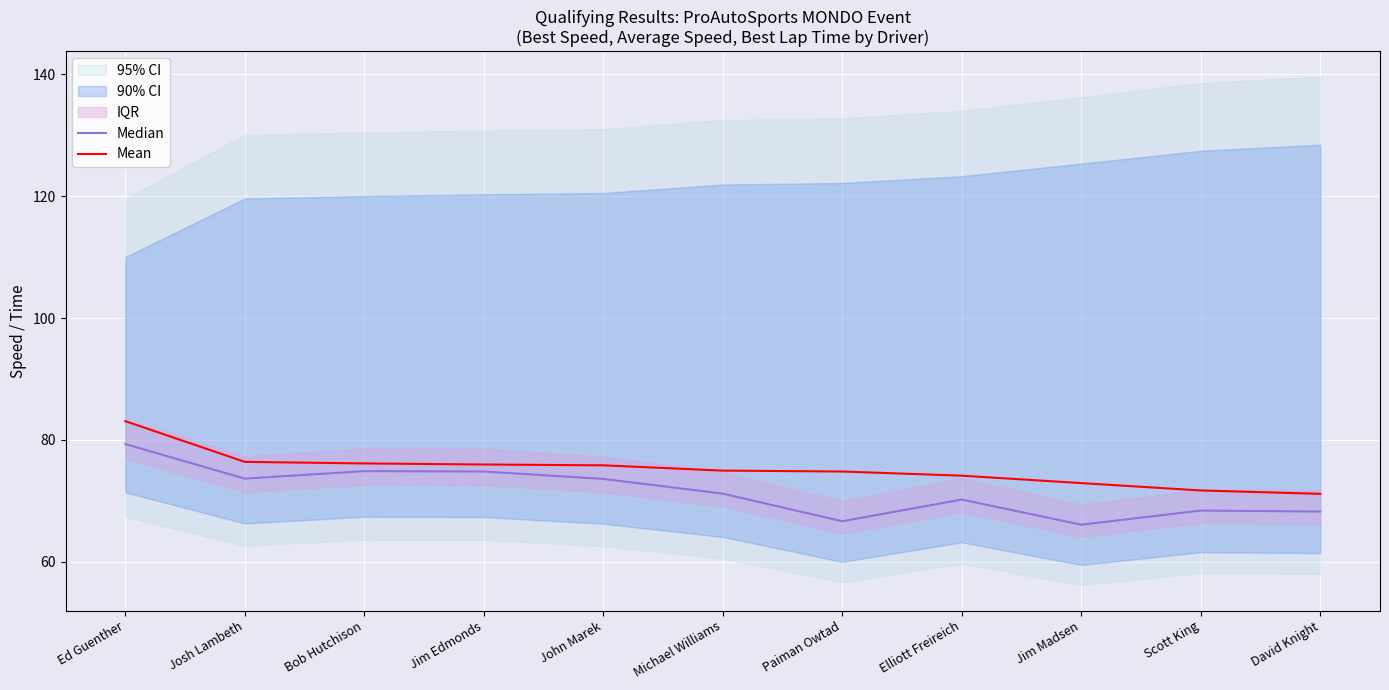

What is the difference between the Median values at Scott King and John Marek?

5.2